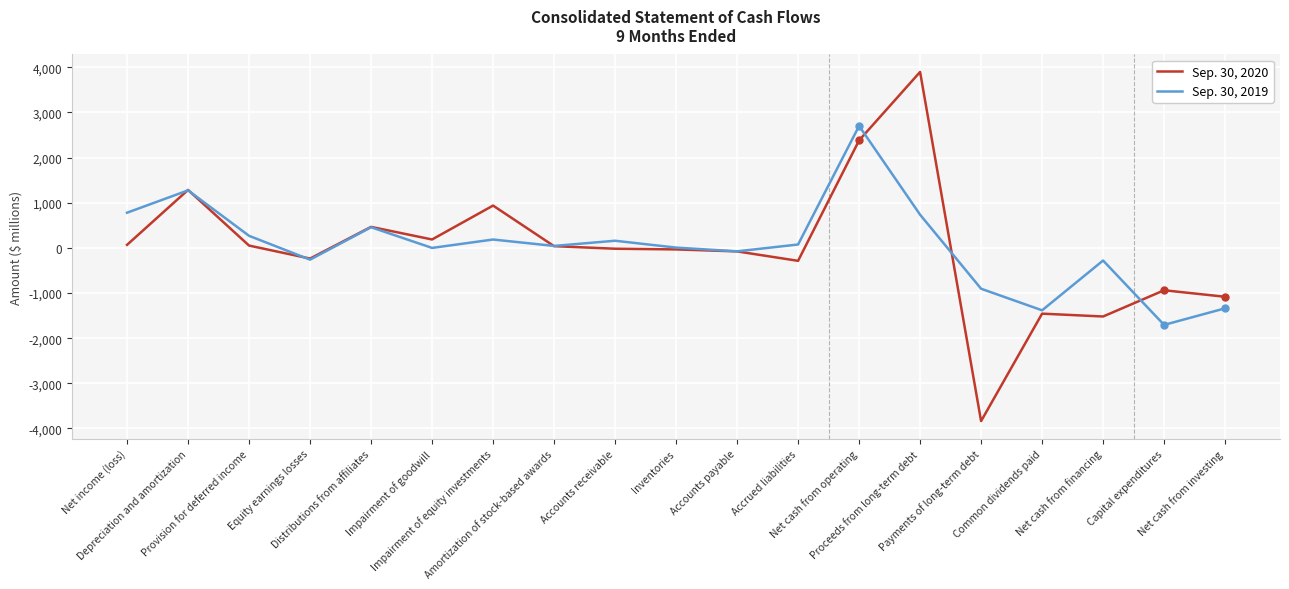

What position from the right is Net income (loss)?

19